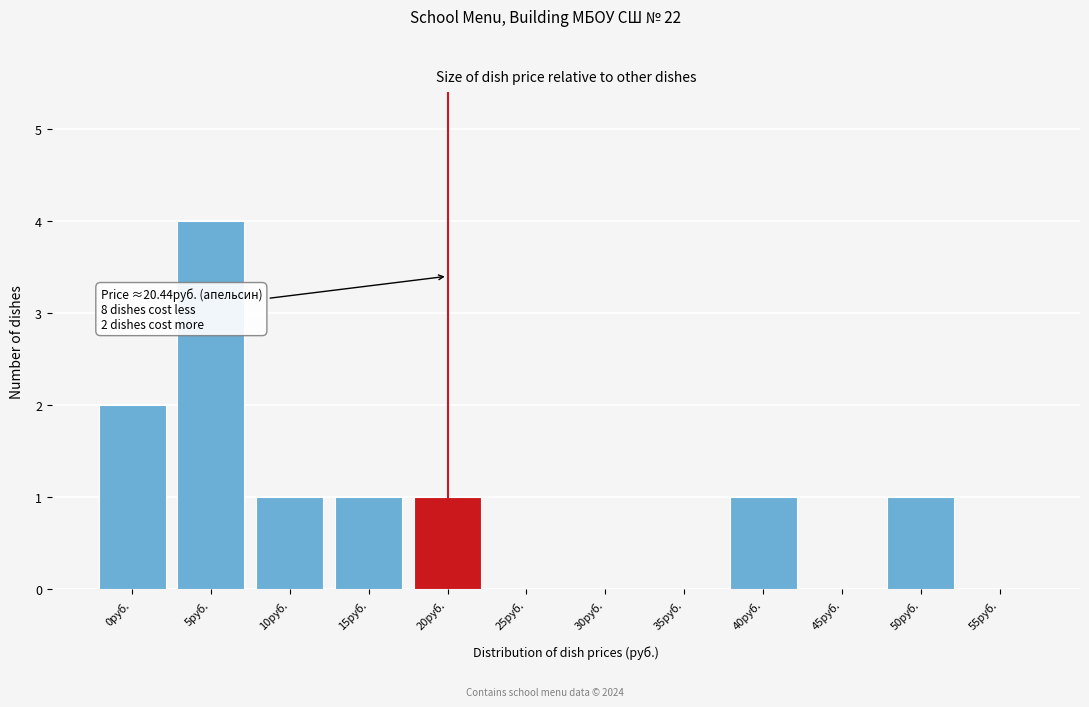

Reading left to right, list all the values displayed in this chart.

0руб.=2	5руб.=4	10руб.=1	15руб.=1	20руб.=1	25руб.=0	30руб.=0	35руб.=0	40руб.=1	45руб.=0	50руб.=1	55руб.=0